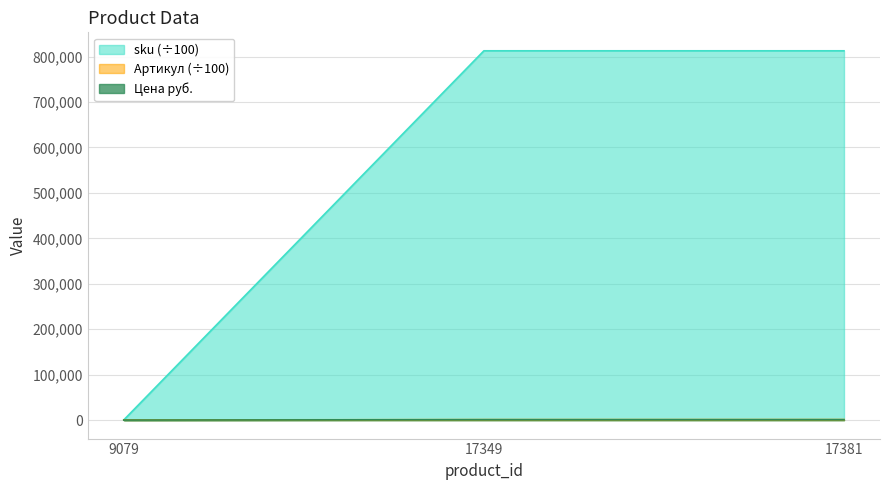

Count the number of data series in this chart.

3